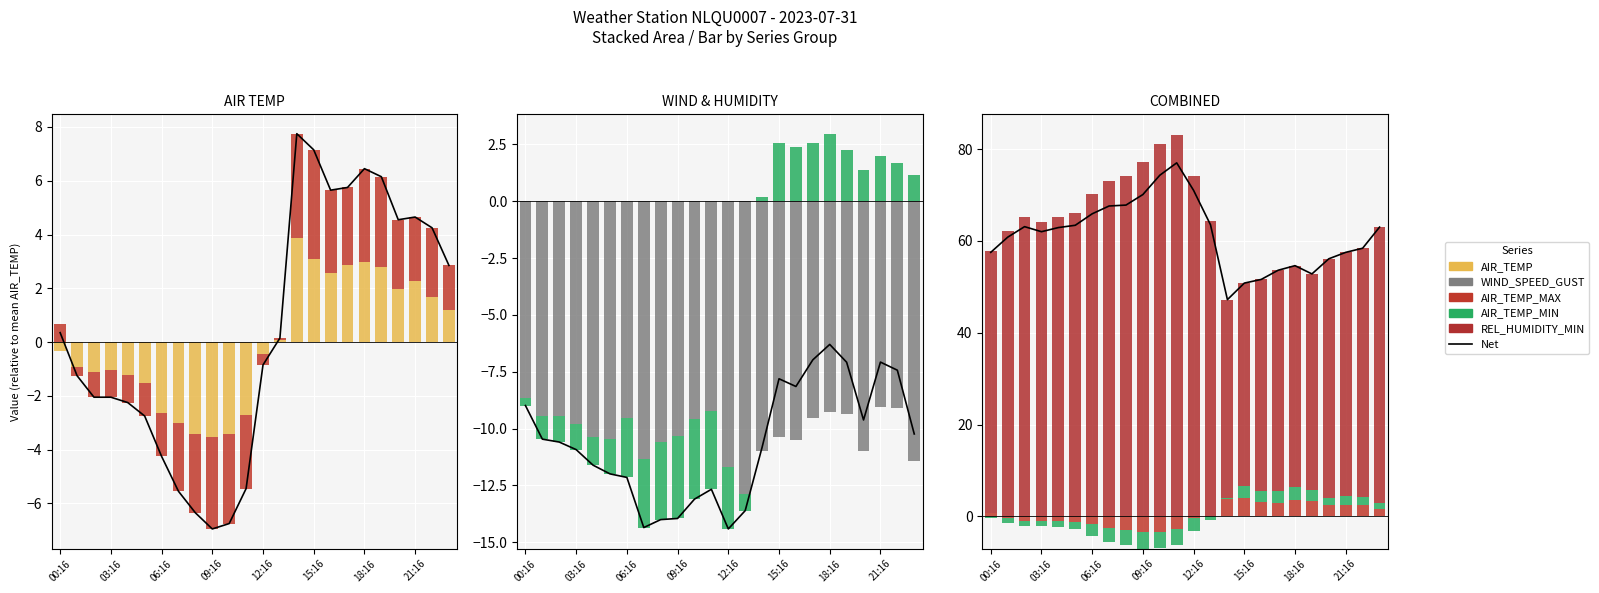

What is the value of the AIR_TEMP_MIN bar at the 17th from the left?

2.4